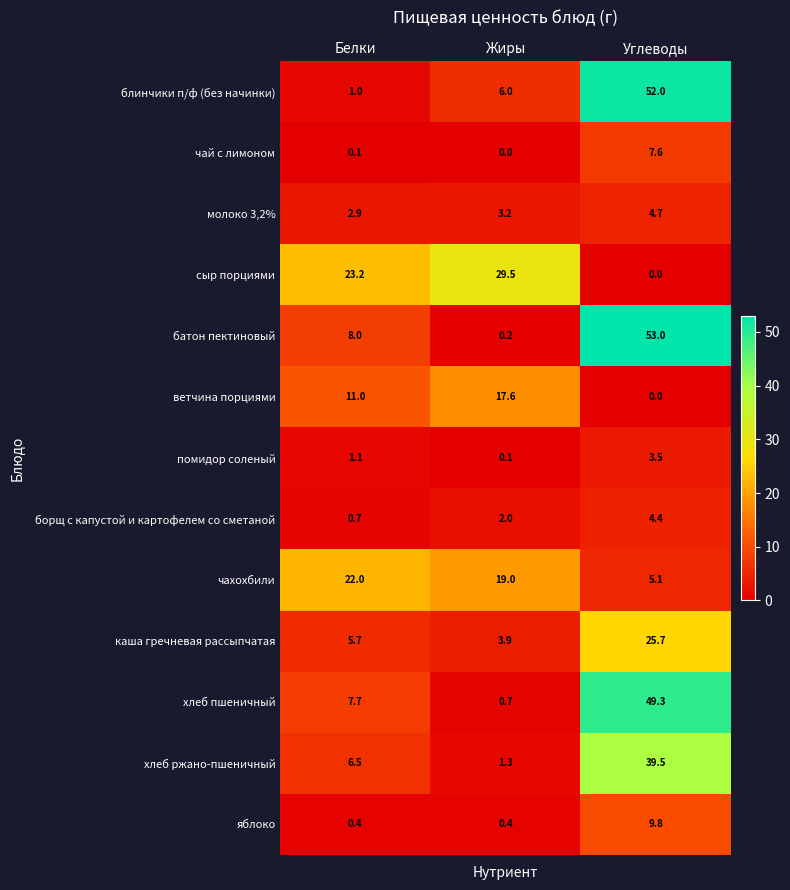

What is the greatest value displayed?

53.0